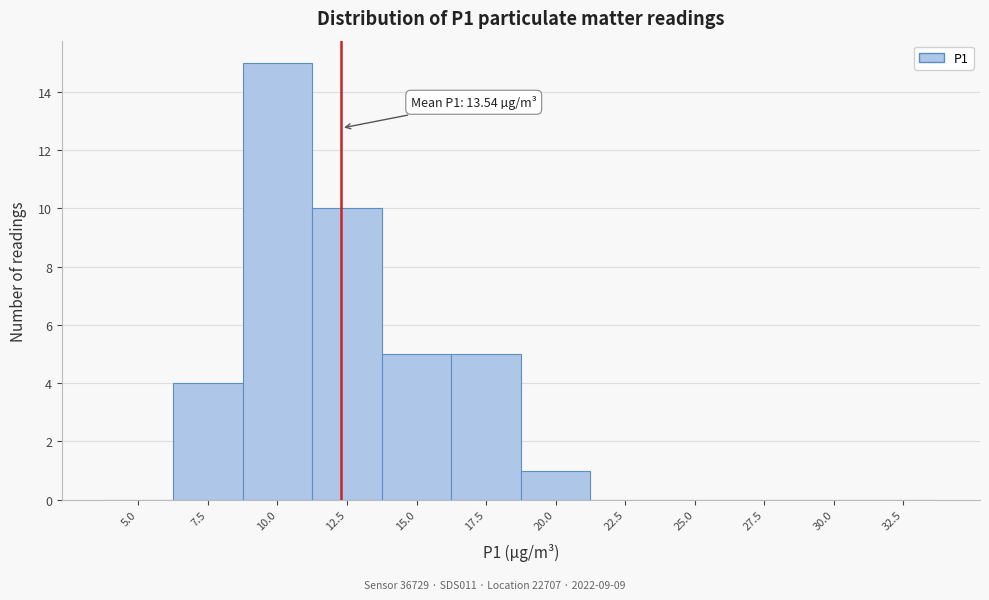

Reading left to right, transcribe all the data shown in this chart.

5.0=0	7.5=4	10.0=15	12.5=10	15.0=5	17.5=5	20.0=1	22.5=0	25.0=0	27.5=0	30.0=0	32.5=0